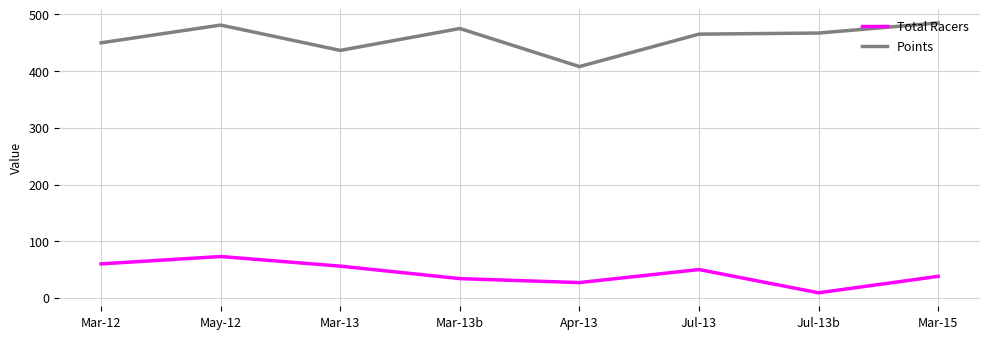

True or false: Total Racers and Points cross at least once.

False